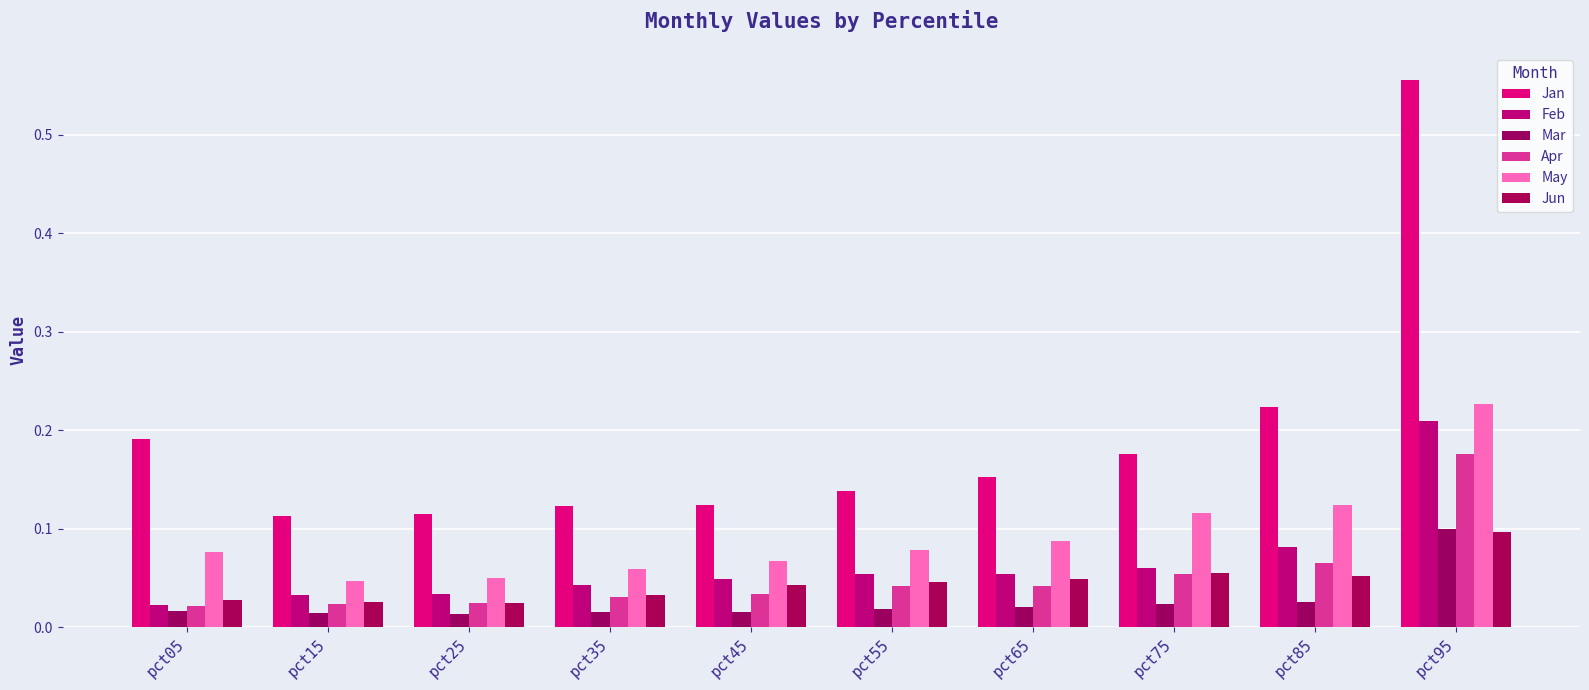

How many groups of bars are there?

10